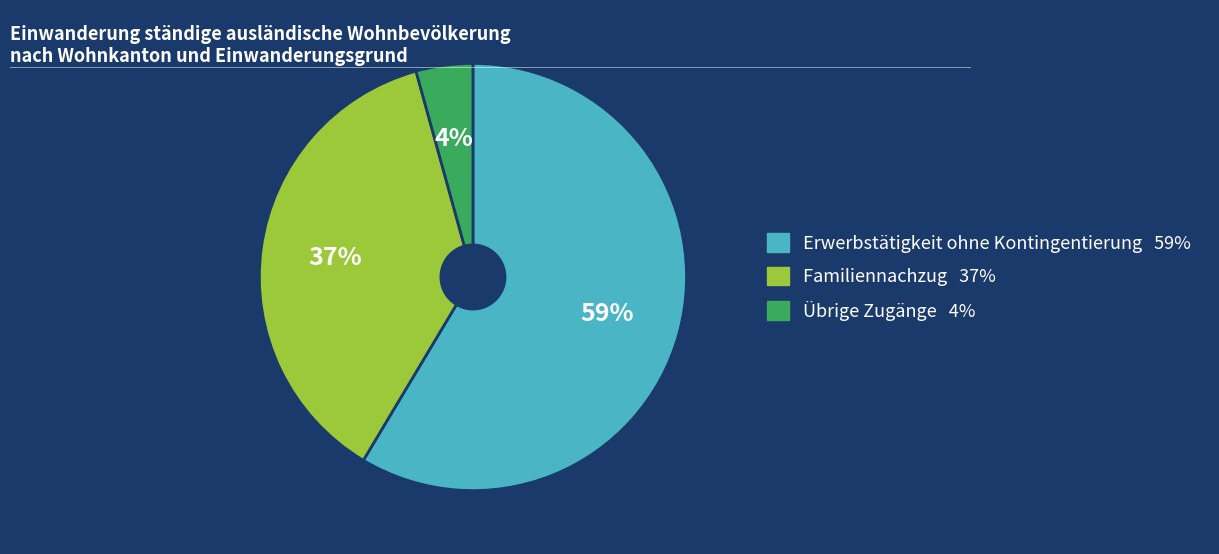

Is there a majority slice in this chart?

Yes